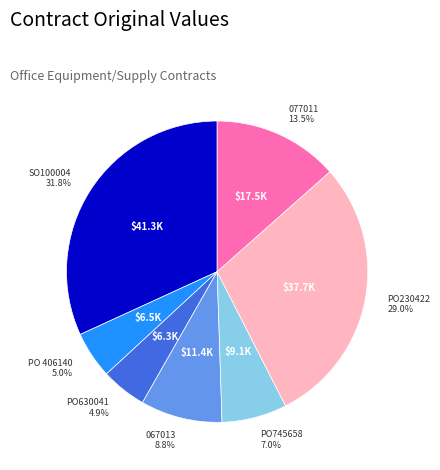

How many slices are in this pie chart?

7